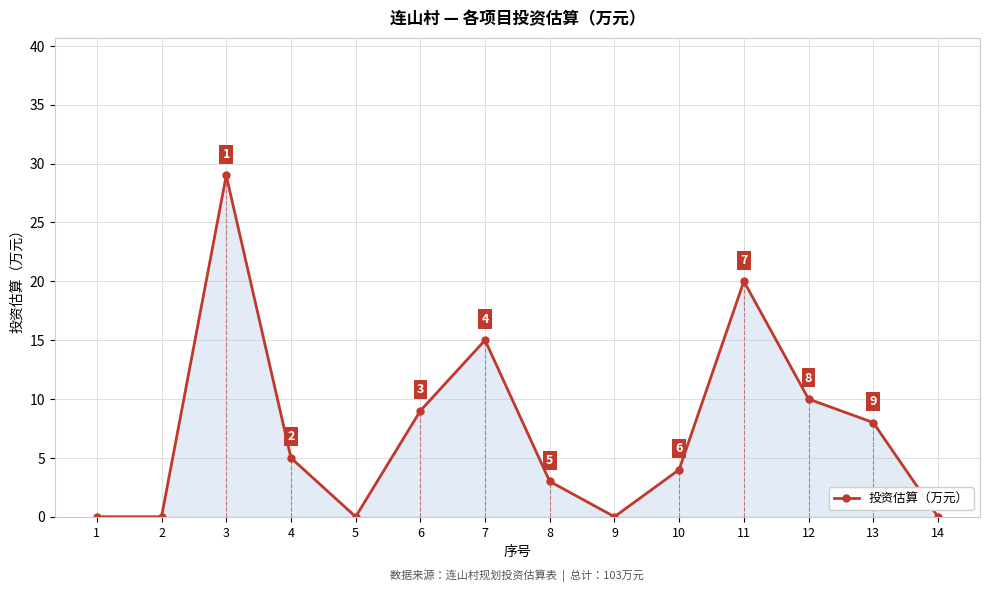

What is the maximum value shown in the chart?

29